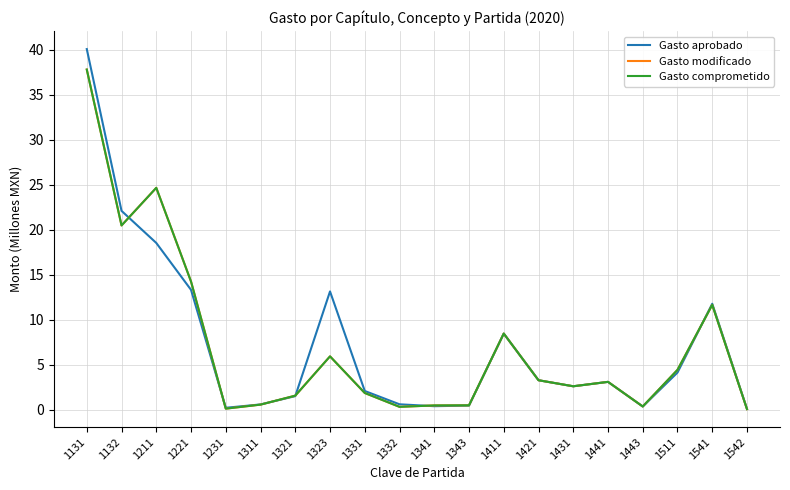

The Gasto comprometido series shows 14.1 at 1132. True or false?

False